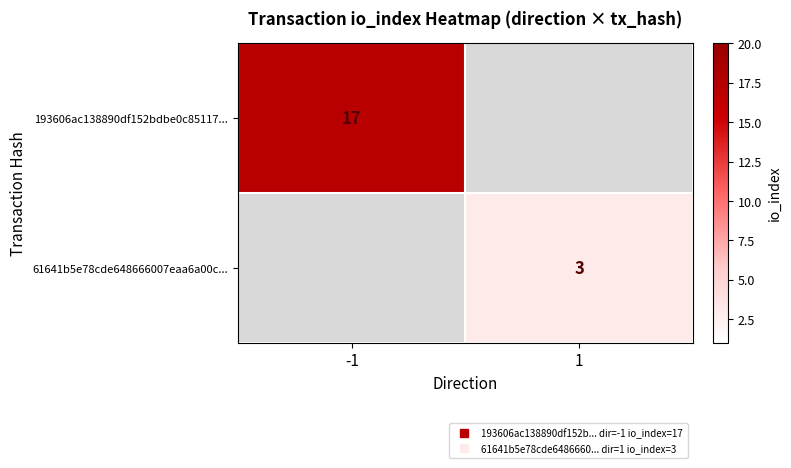

Is the value of 193606ac138890df152bdbe0c85117... at -1 greater than the value of 61641b5e78cde648666007eaa6a00c... at 1?

Yes